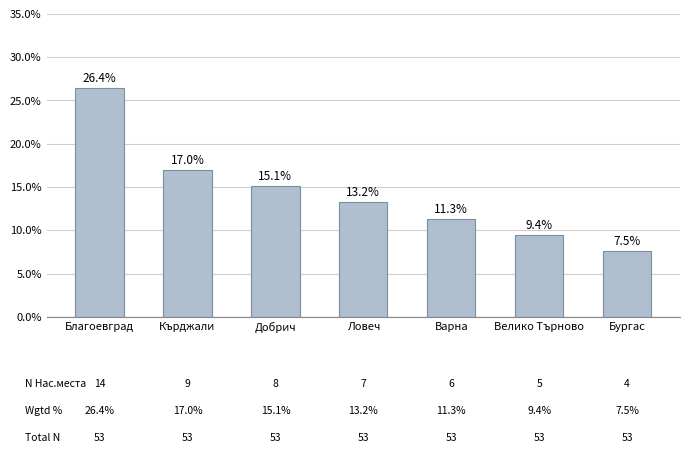

List the labels in order of value, largest first.

Благоевград, Кърджали, Добрич, Ловеч, Варна, Велико Търново, Бургас